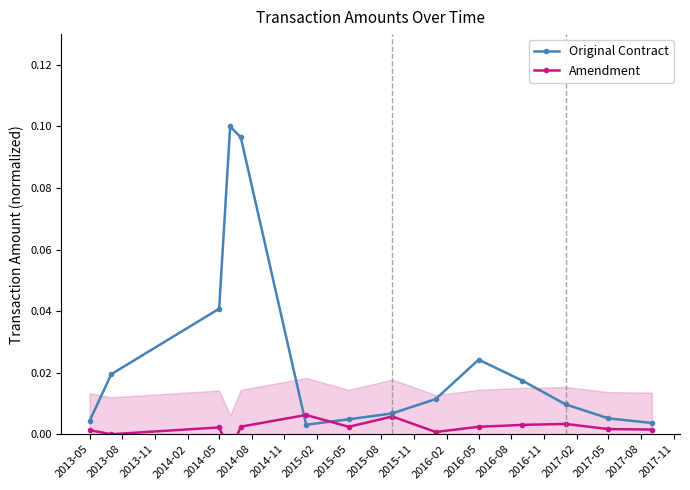

True or false: Original Contract has more than 1 interior local peaks.

True